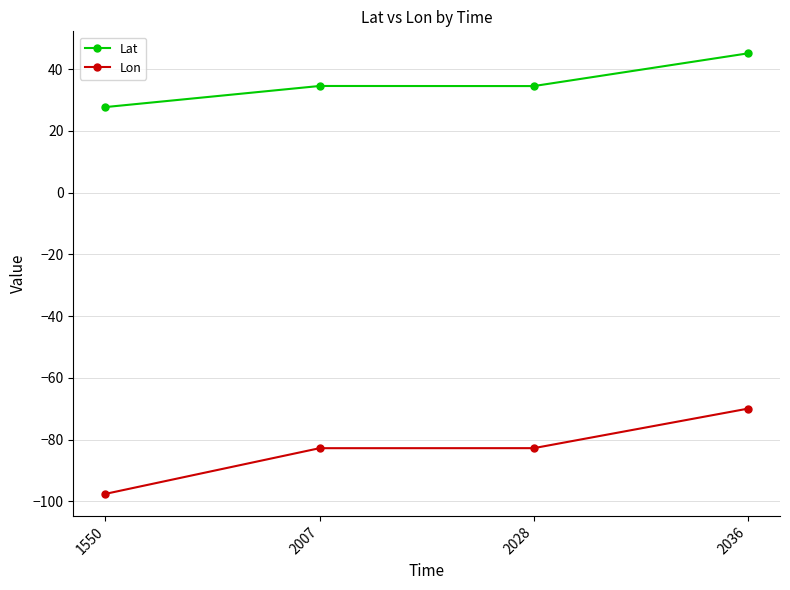

True or false: Lat and Lon intersect in this chart.

False